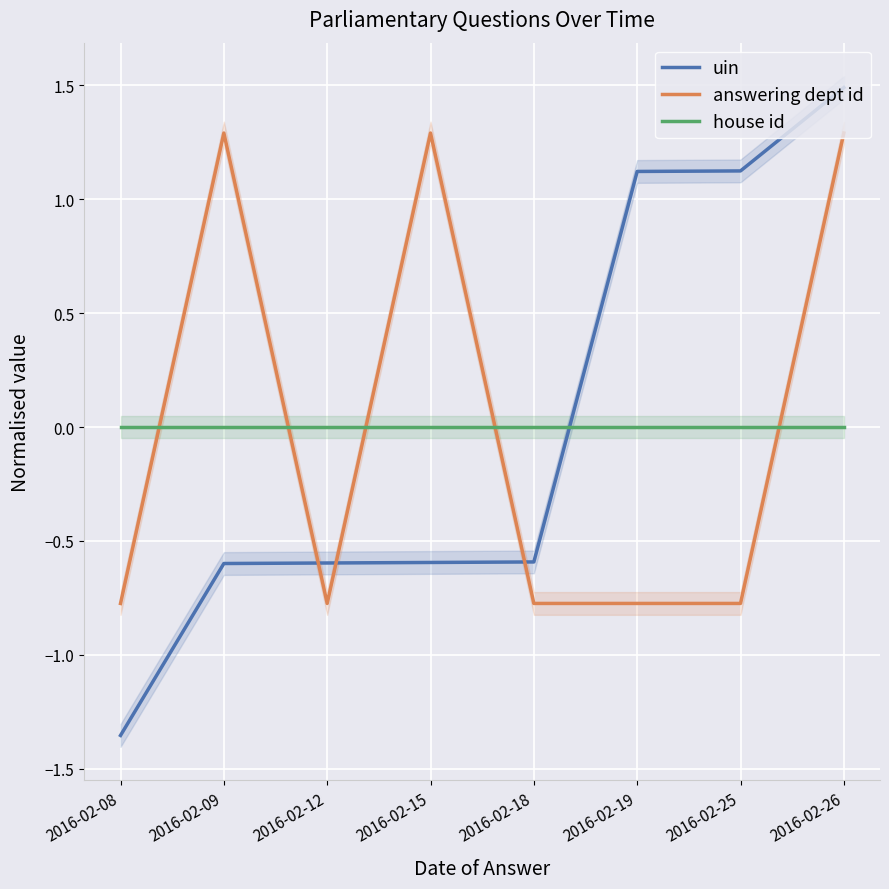

Where do house id and answering dept id first cross each other?

2016-02-08 and 2016-02-09